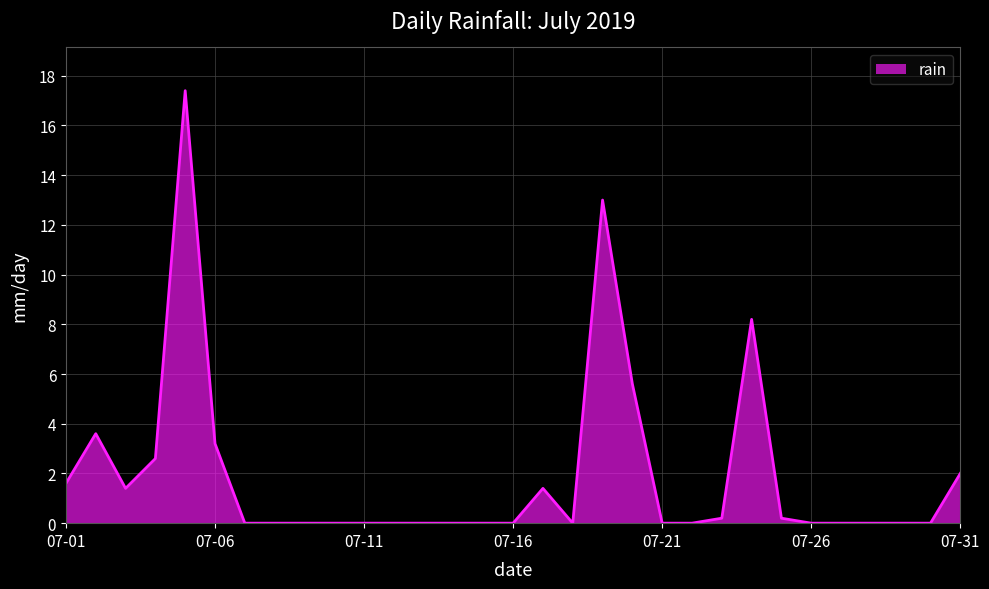

Reading left to right, list all the values displayed in this chart.

1.6	3.6	1.4	2.6	17.4	3.2	0.0	0.0	0.0	0.0	0.0	0.0	0.0	0.0	0.0	0.0	1.4	0.0	13.0	5.6	0.0	0.0	0.2	8.2	0.2	0.0	0.0	0.0	0.0	0.0	2.0